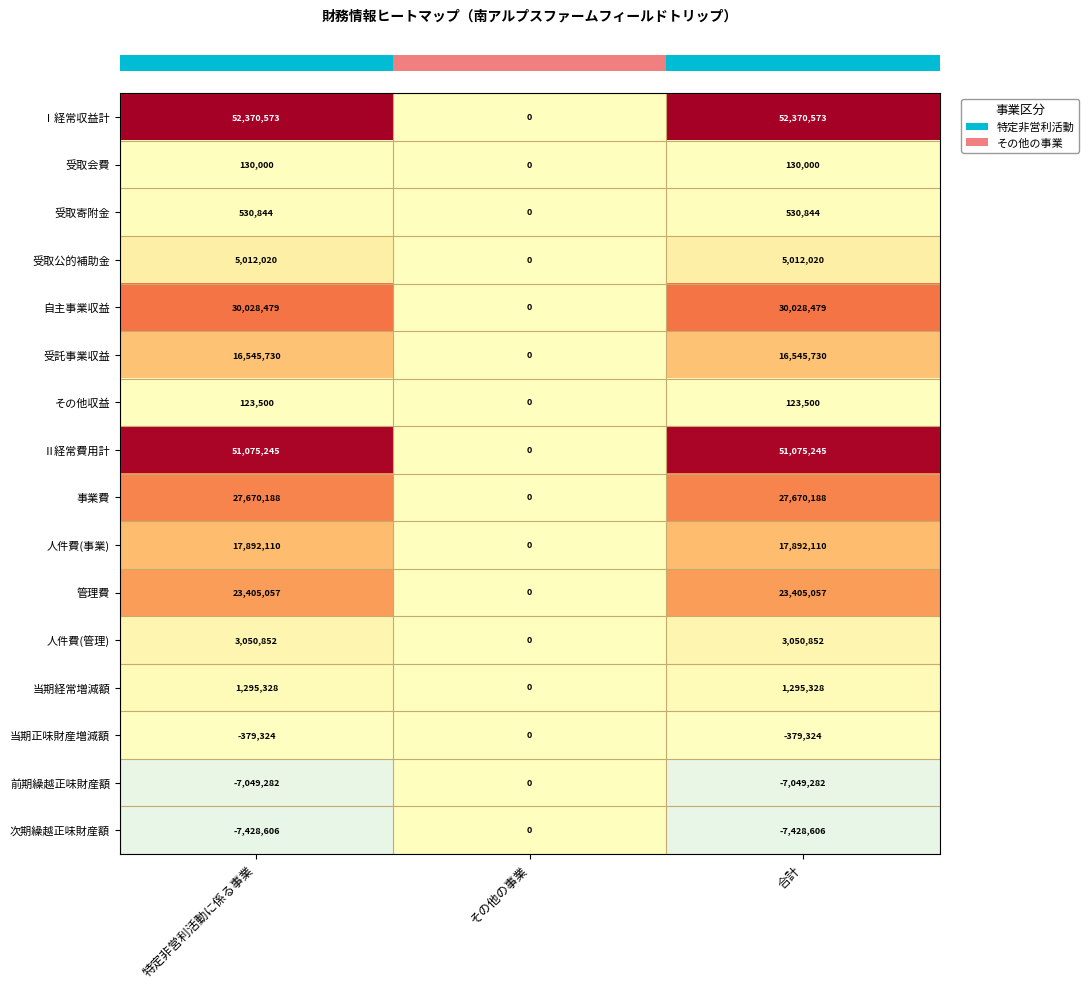

What is the sum of all 次期繰越正味財産額 values?

-14857212